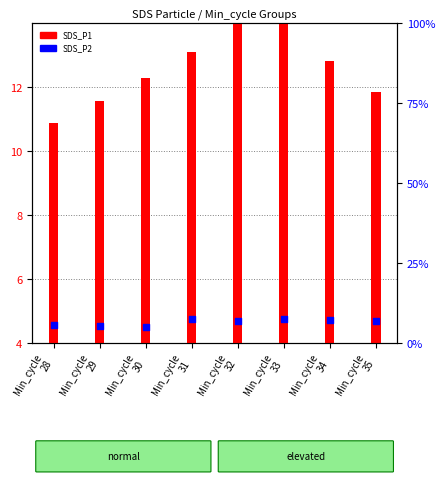

At which category is the sum across all series the highest?

Min_cycle
33